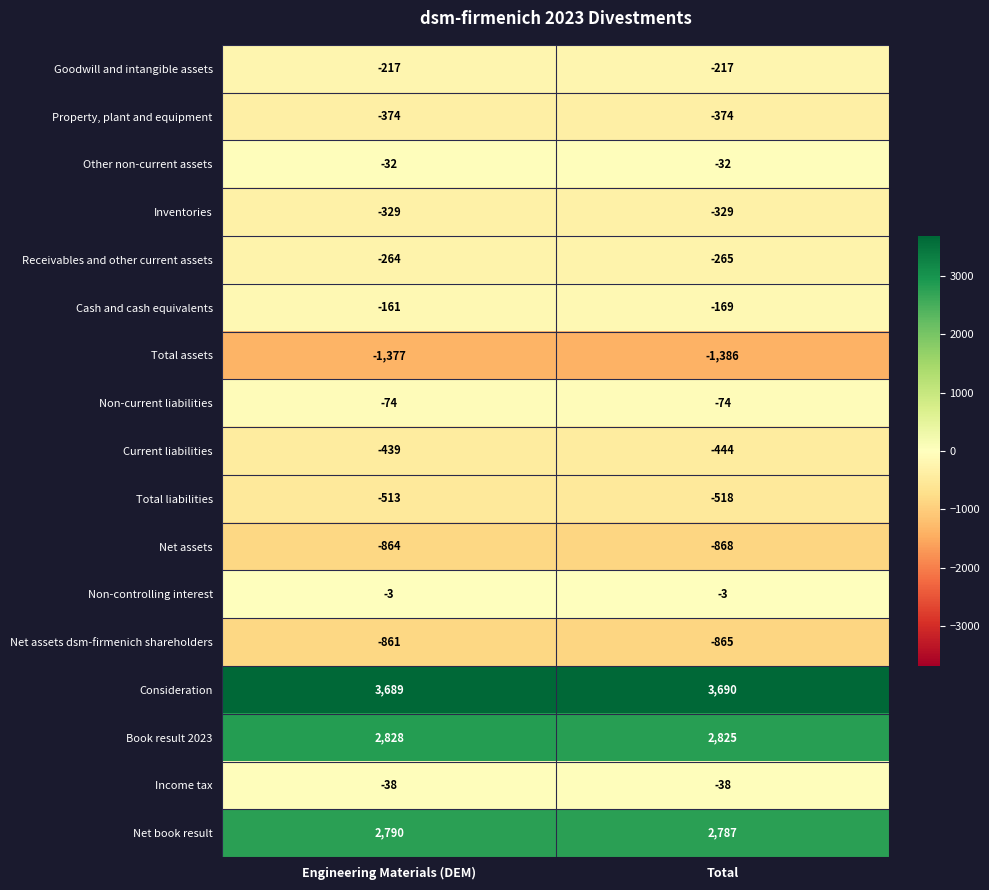

True or false: Income tax has a value of -38 at Total.

True